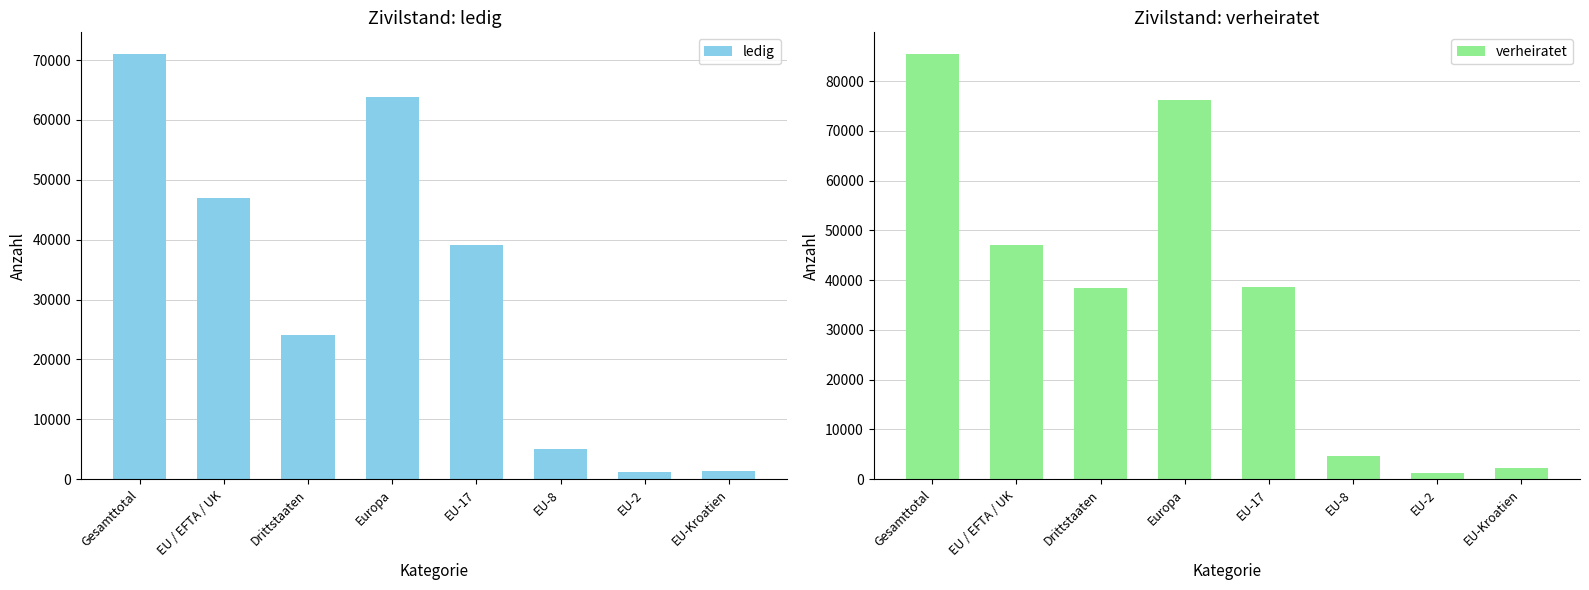

How many bars are there in total?

16